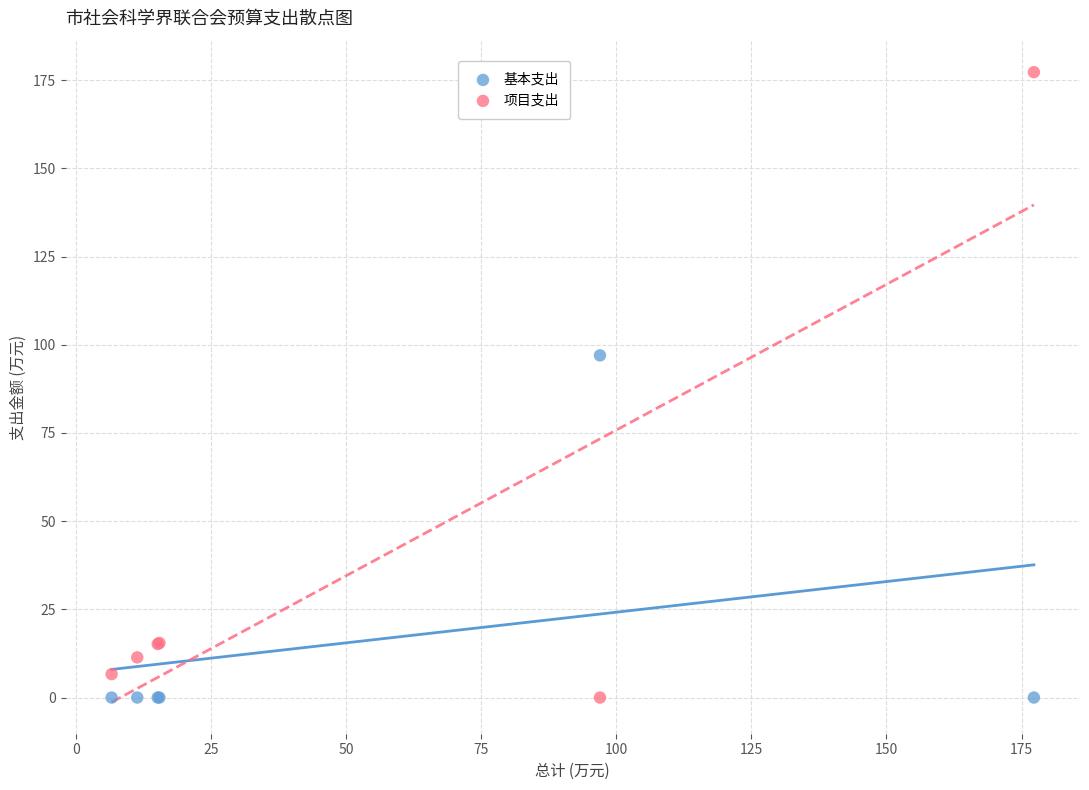

Which series reaches the maximum Y coordinate?

项目支出